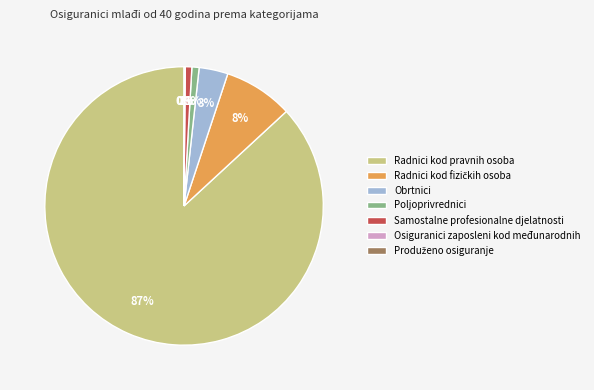

The Obrtnici slice represents 3% of the pie. True or false?

True